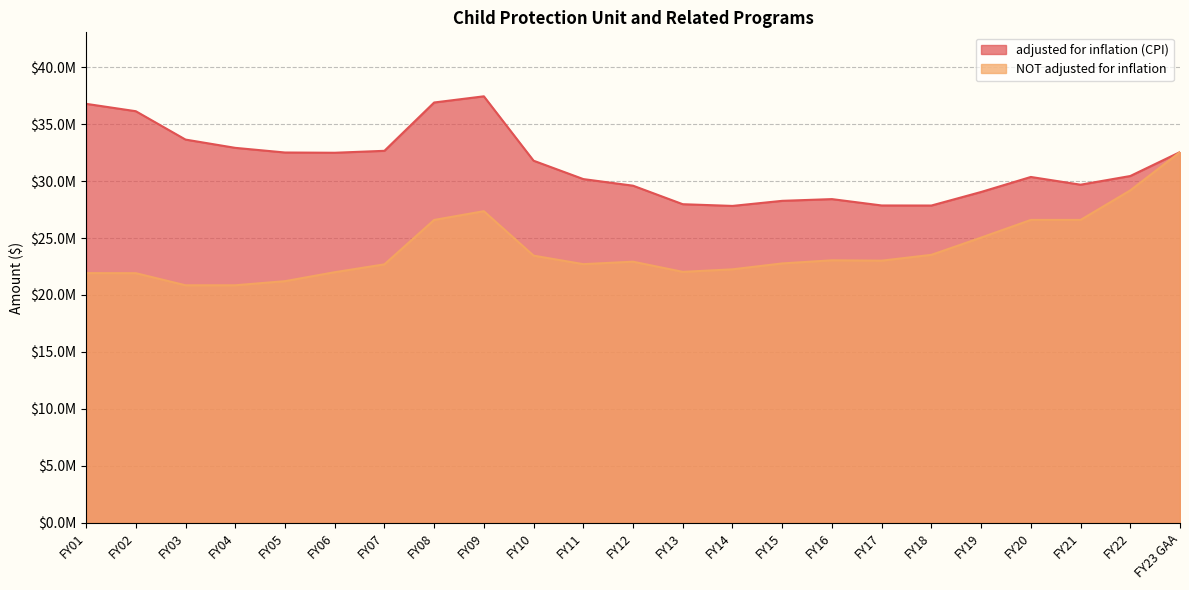

Which has a higher value, FY11 or FY22?

FY22